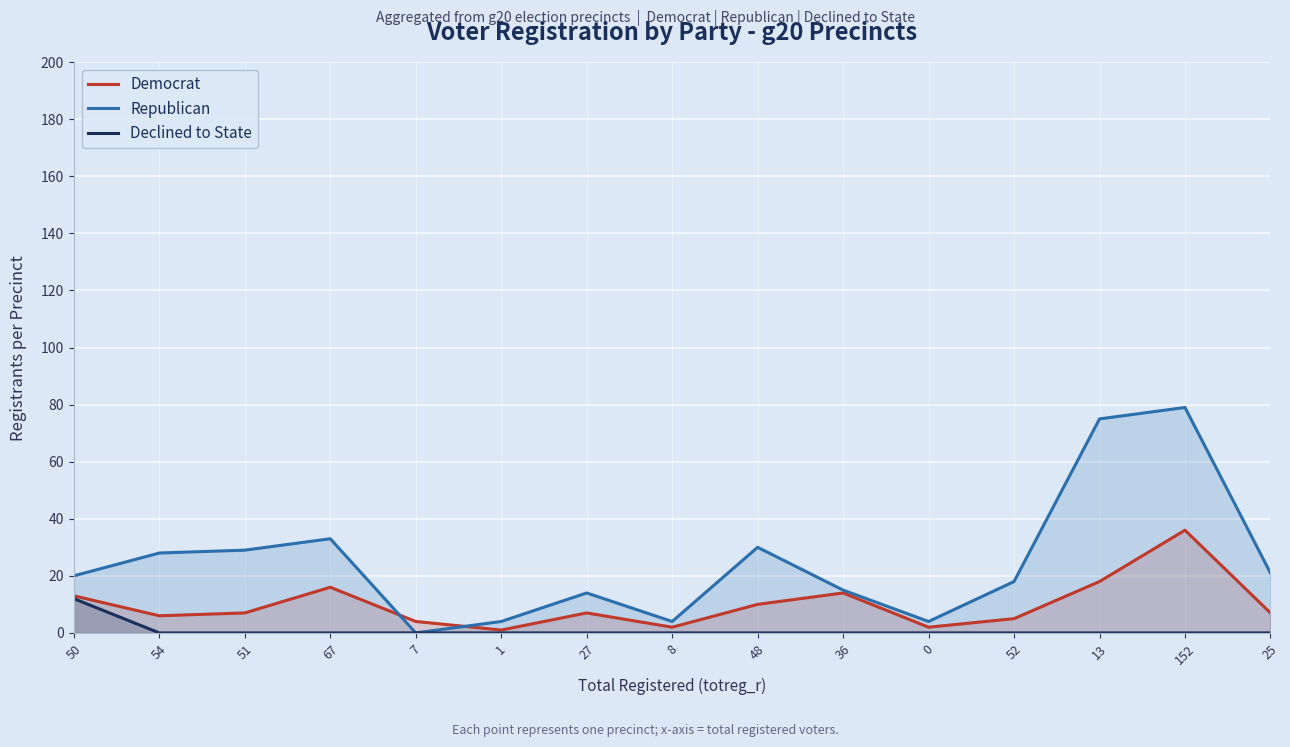

What is the average value of the Declined to State series?

1